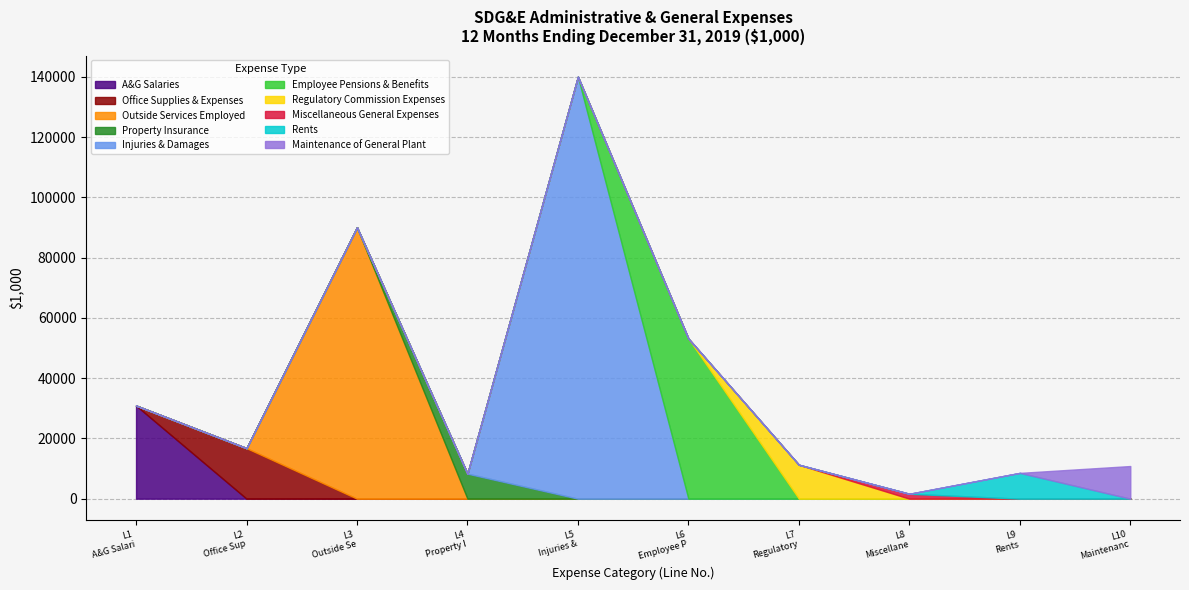

Which has a higher value, Office Supplies & Expenses or Miscellaneous General Expenses?

Office Supplies & Expenses